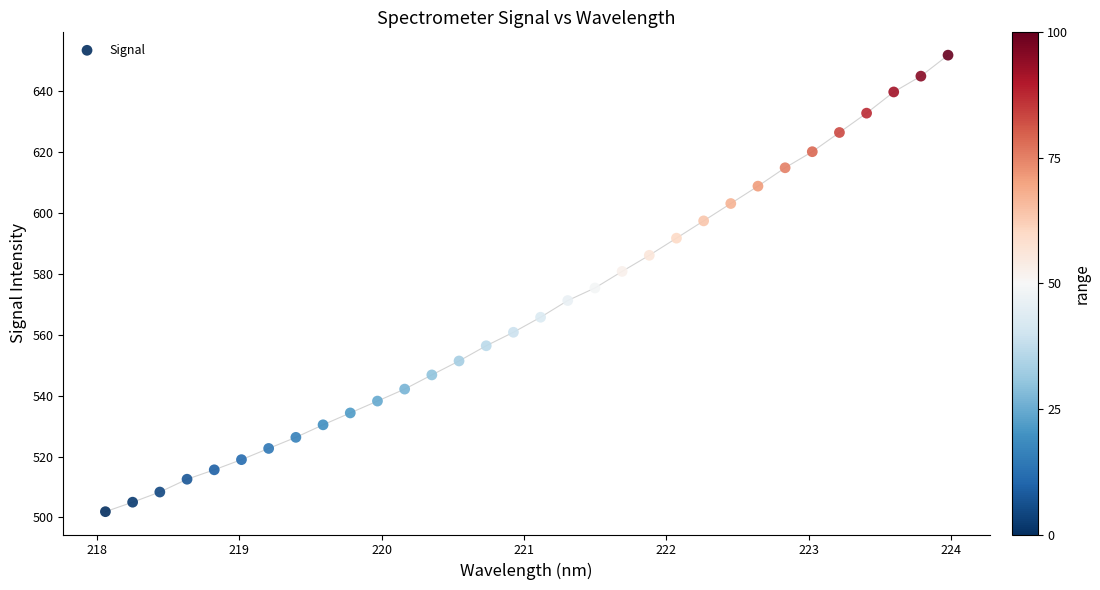

What is the range of X values (max minus min)?

5.9